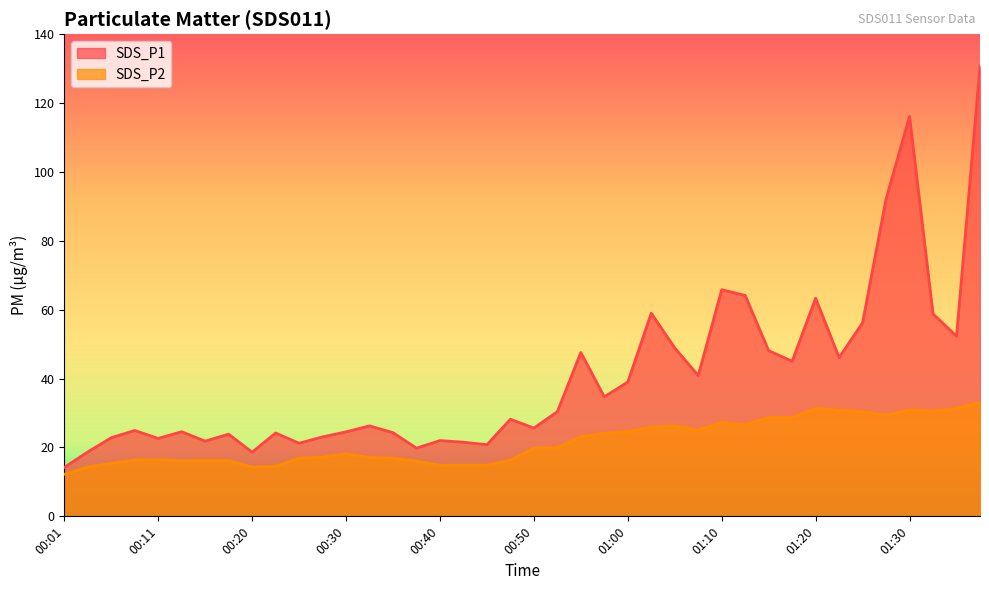

Which has a higher value, 00:45 or 00:23?

00:23